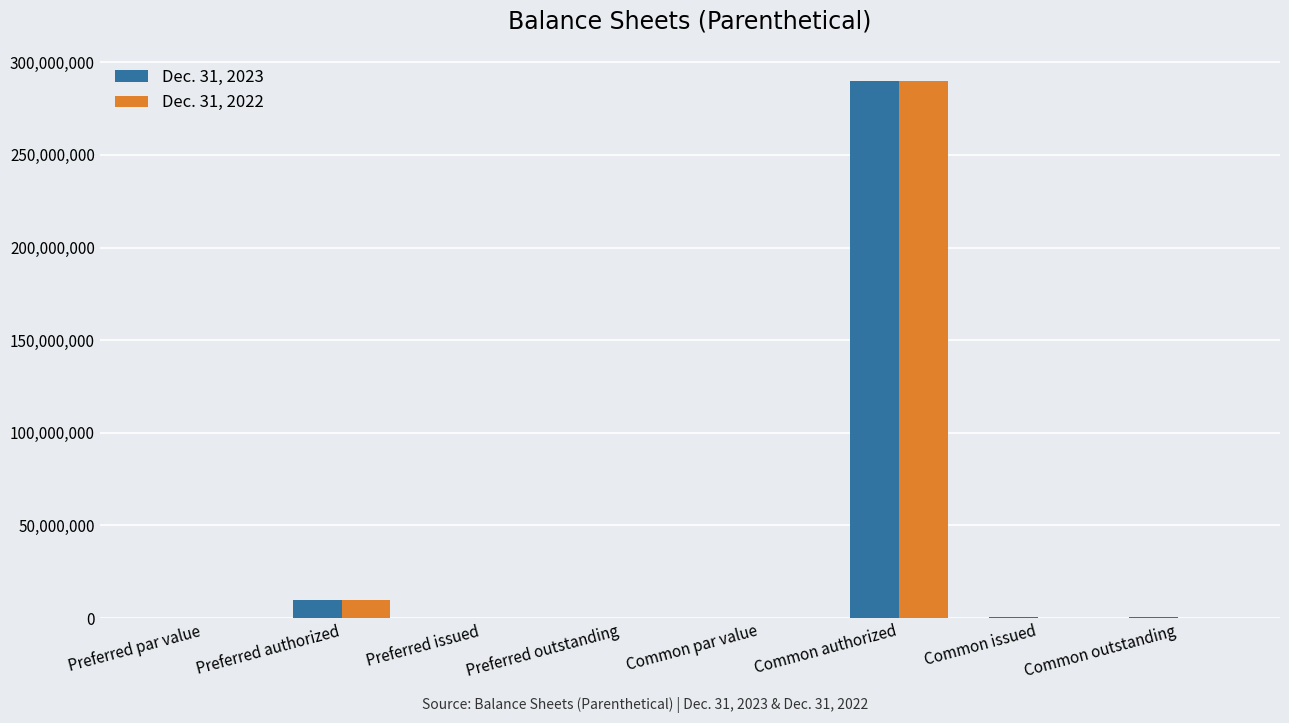

How many series are shown in this chart?

2